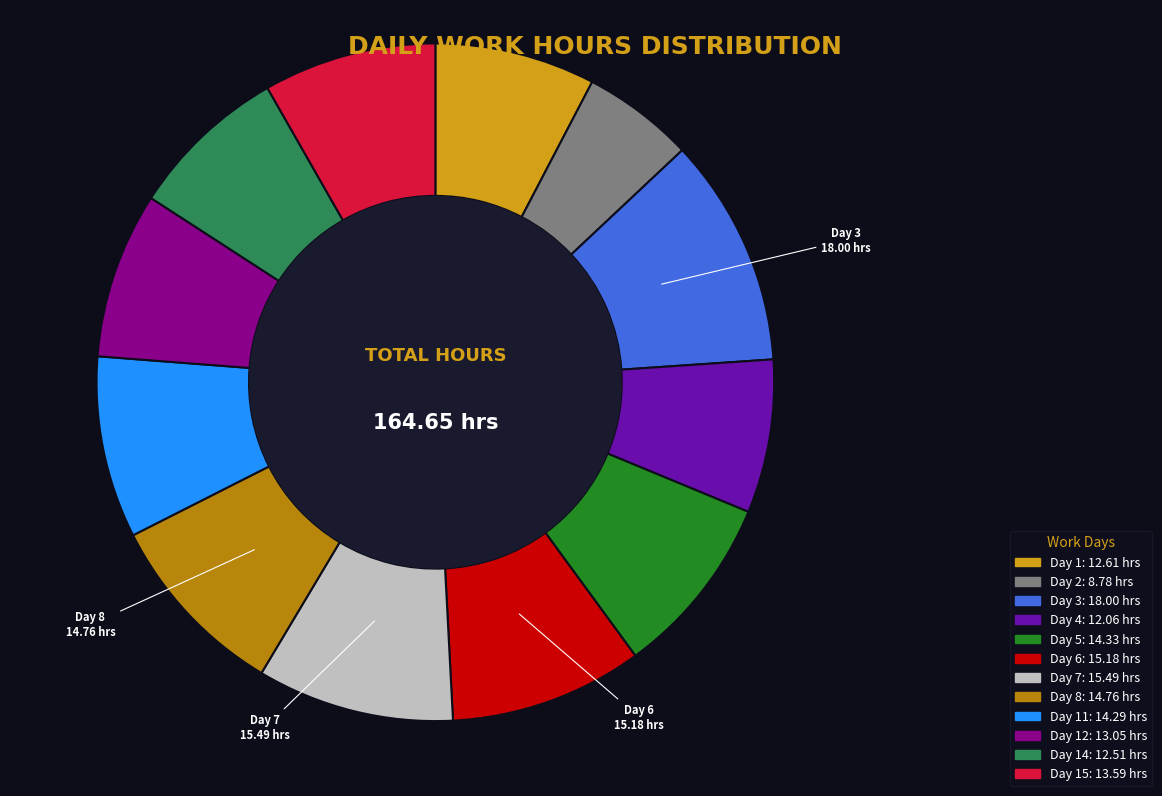

Between Day 11: 14.29 hrs and Day 3: 18.00 hrs, which is larger?

Day 3: 18.00 hrs